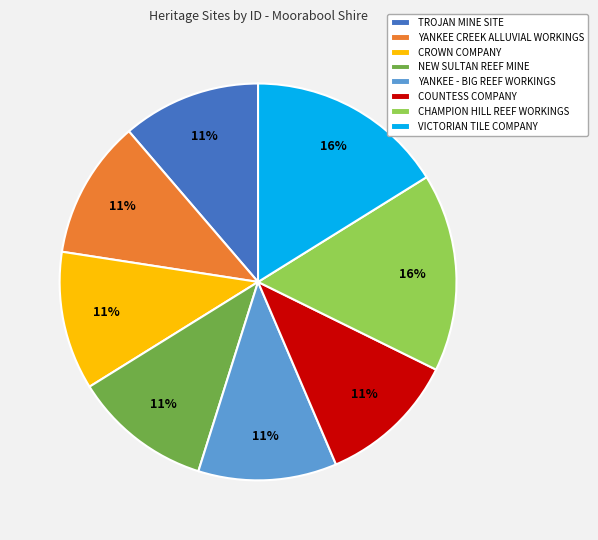

To the nearest percent, what portion does CHAMPION HILL REEF WORKINGS represent?

16%